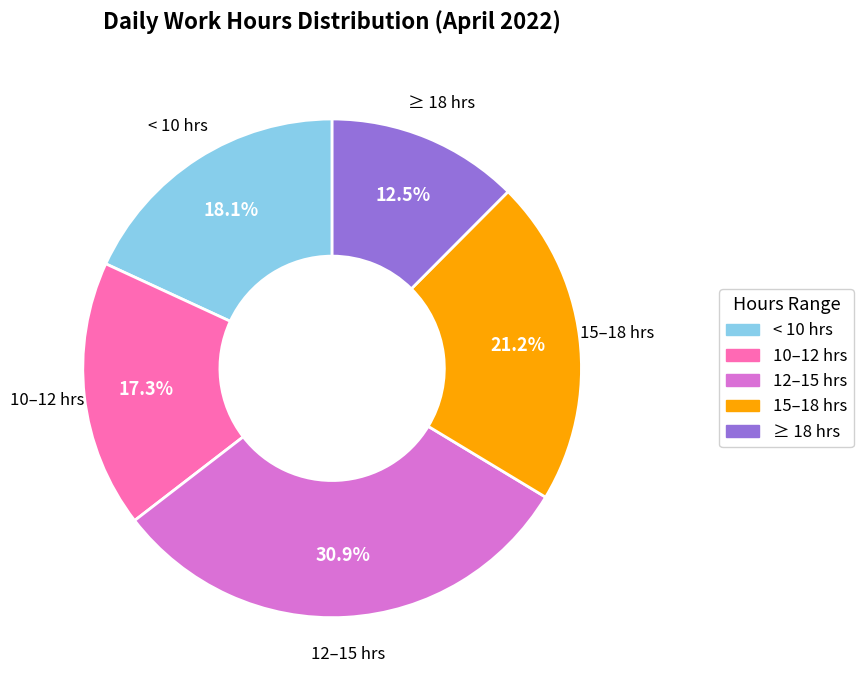

Is there any slice that represents more than half of the pie?

No